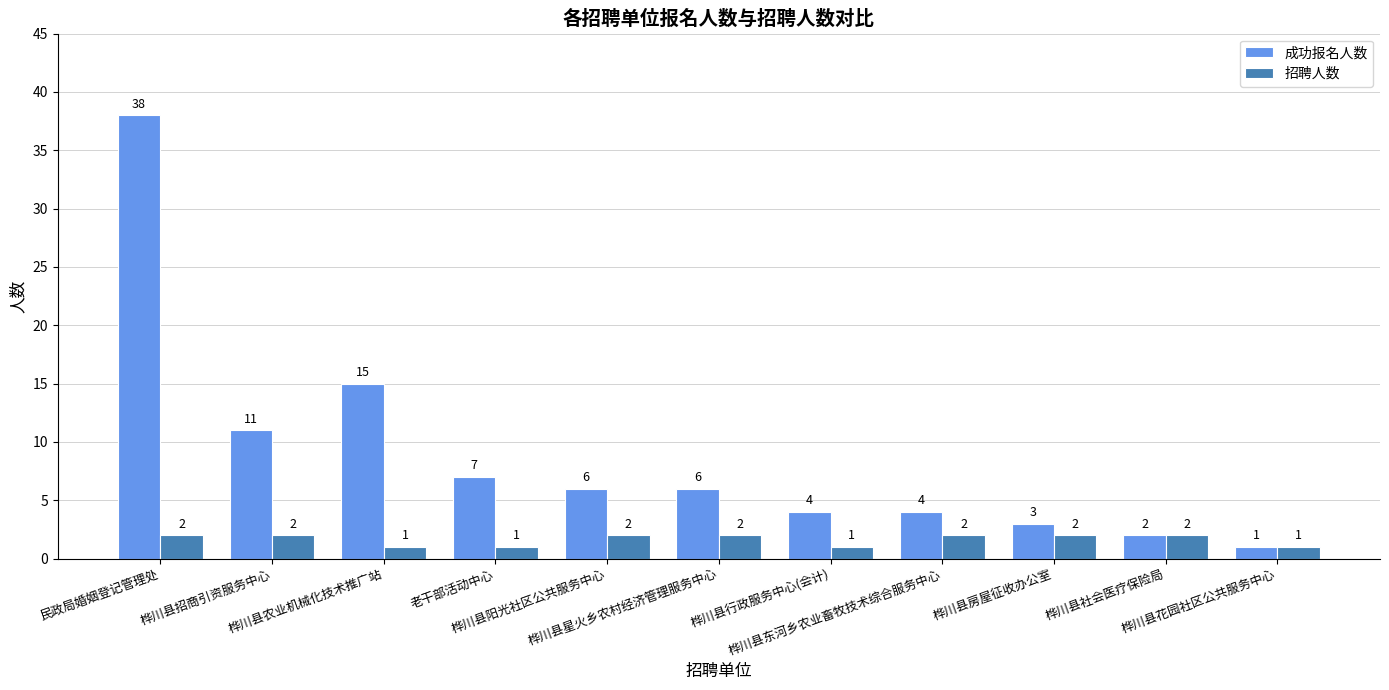

What is the label of the 6th bar from the left?

桦川县星火乡农村经济管理服务中心